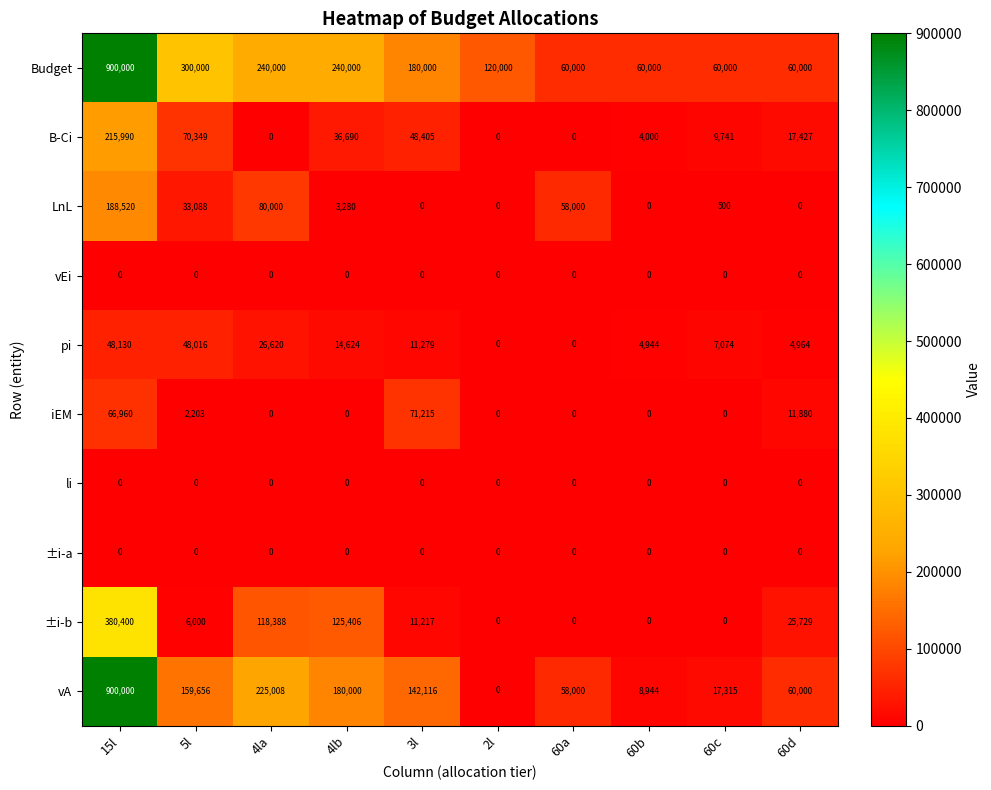

What is the sum of all Budget values?

2220000